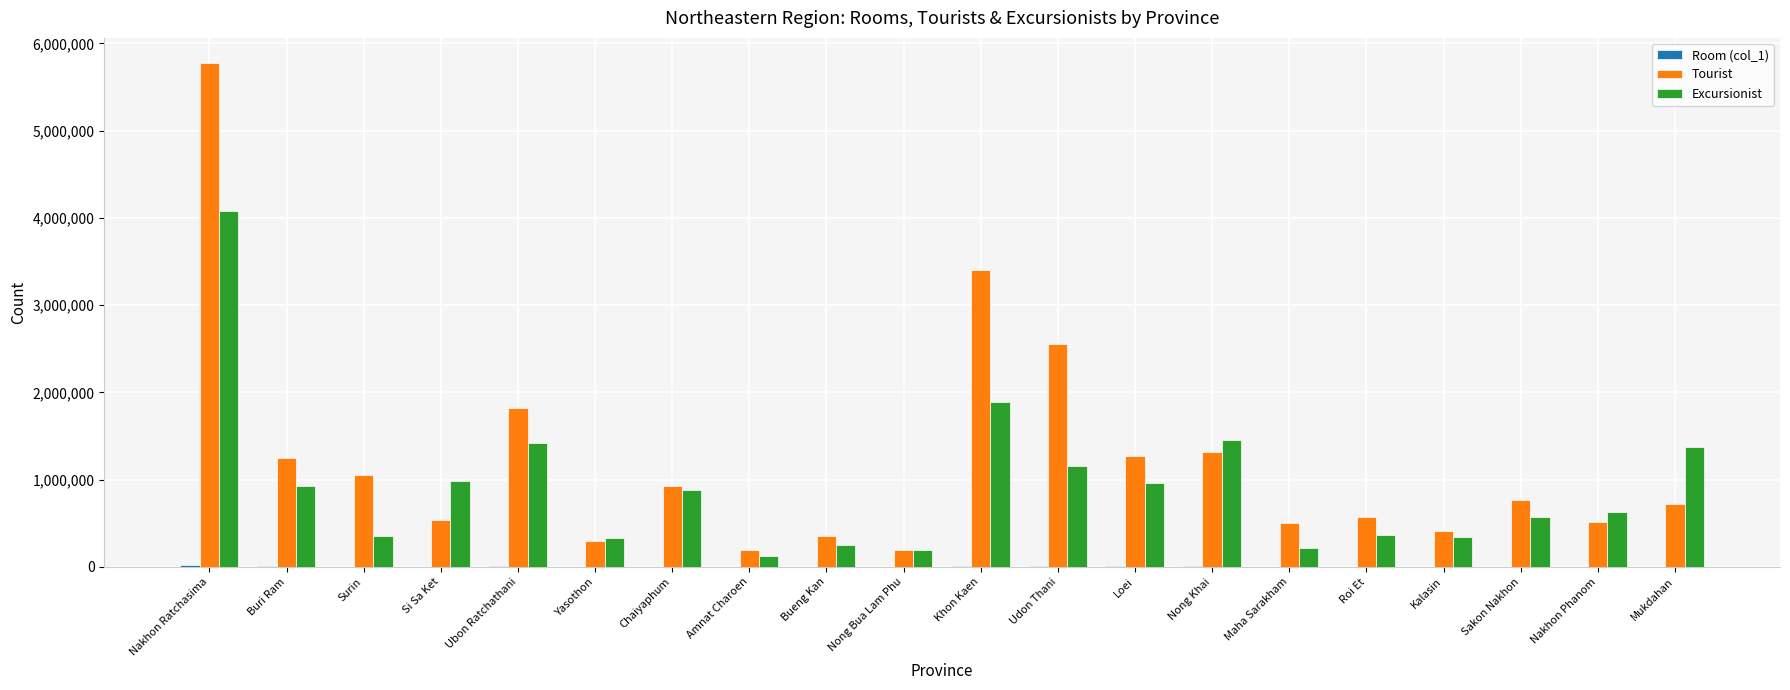

Is it true that Excursionist equals 1161393 at Udon Thani?

True